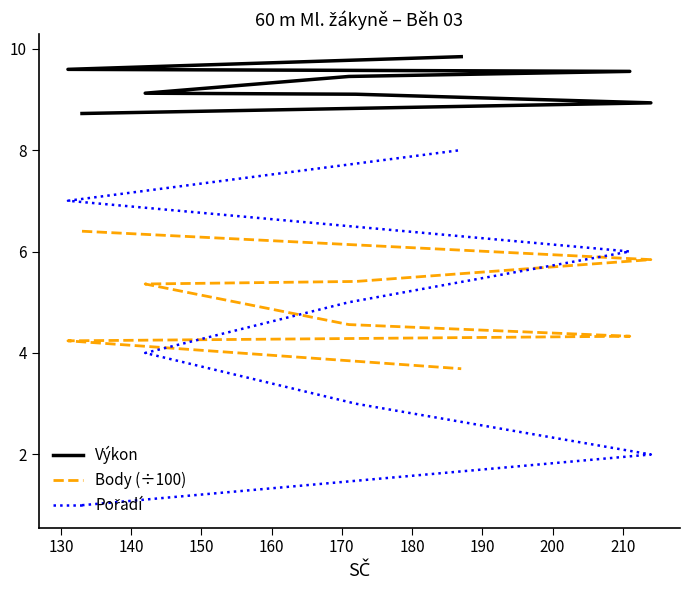

How many lines are shown in the chart?

3